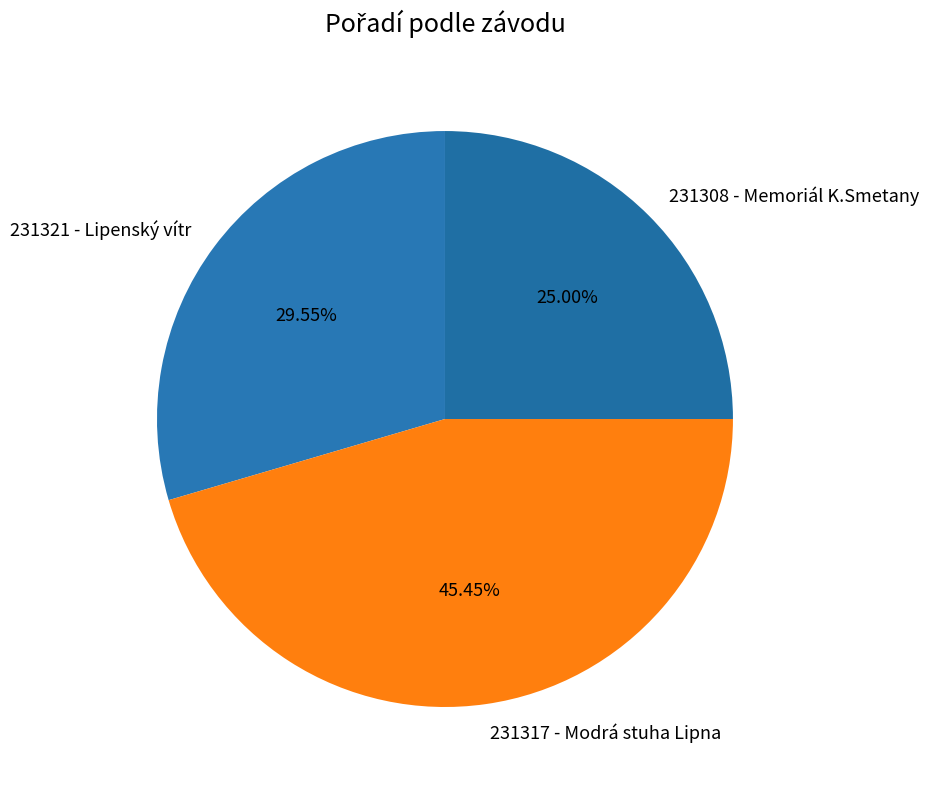

Is there any slice that represents more than half of the pie?

No